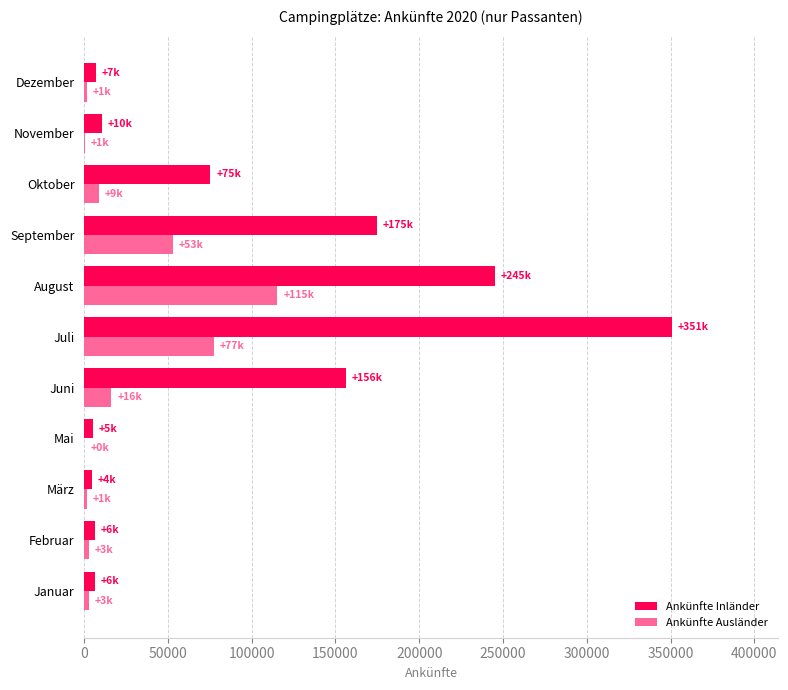

How many values in the Ankünfte Inländer series exceed 10416?

6